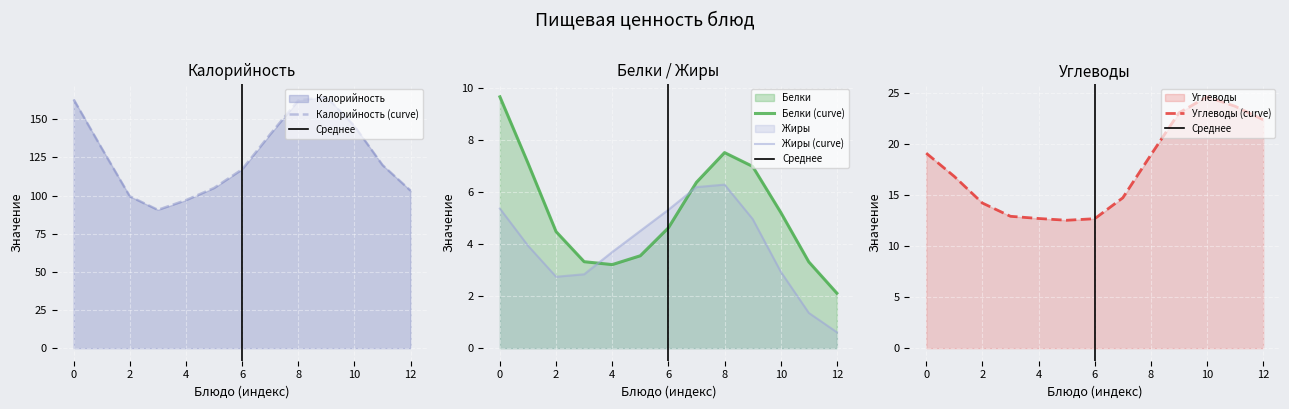

True or false: Калорийность (curve) has a value of 97.0 at 4.

True